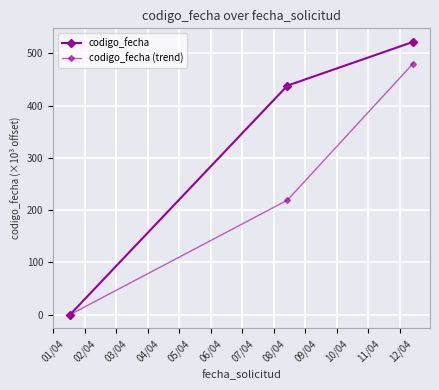

Which series has the largest total across all categories?

codigo_fecha